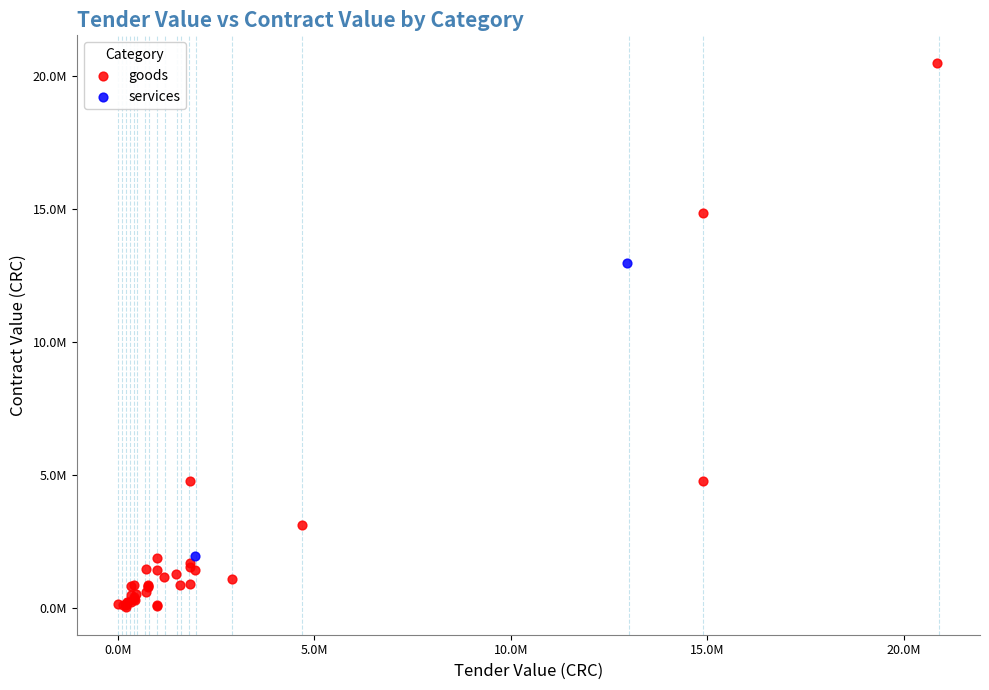

What are all the series names shown in the legend?

goods, services